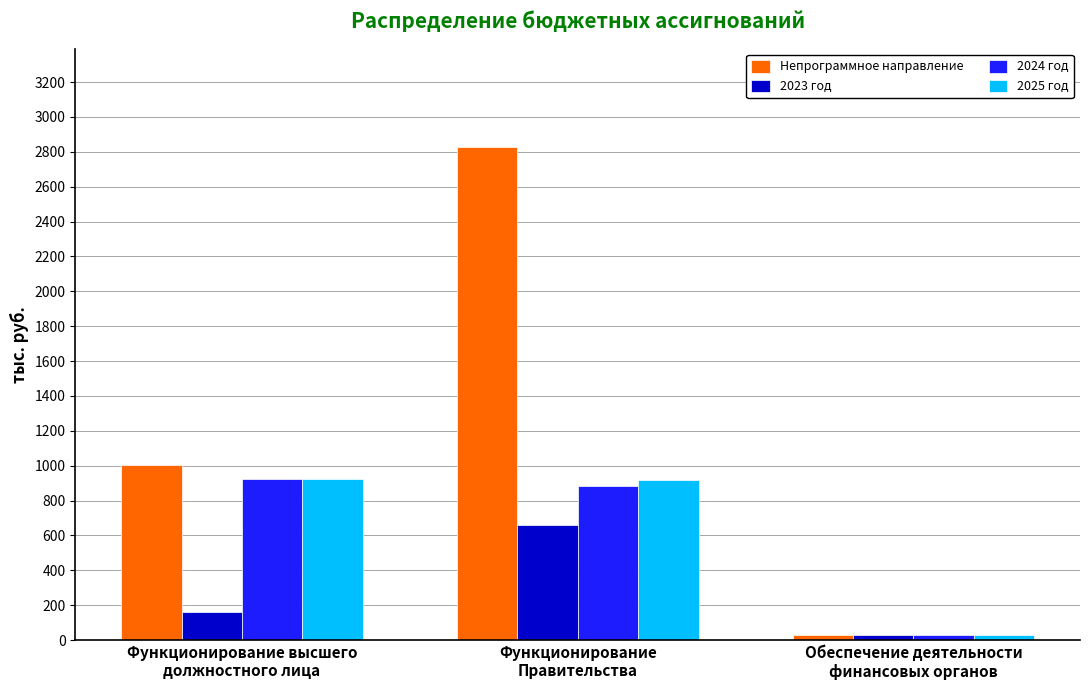

What are all the series names shown in the legend?

Непрограммное направление, 2023 год, 2024 год, 2025 год